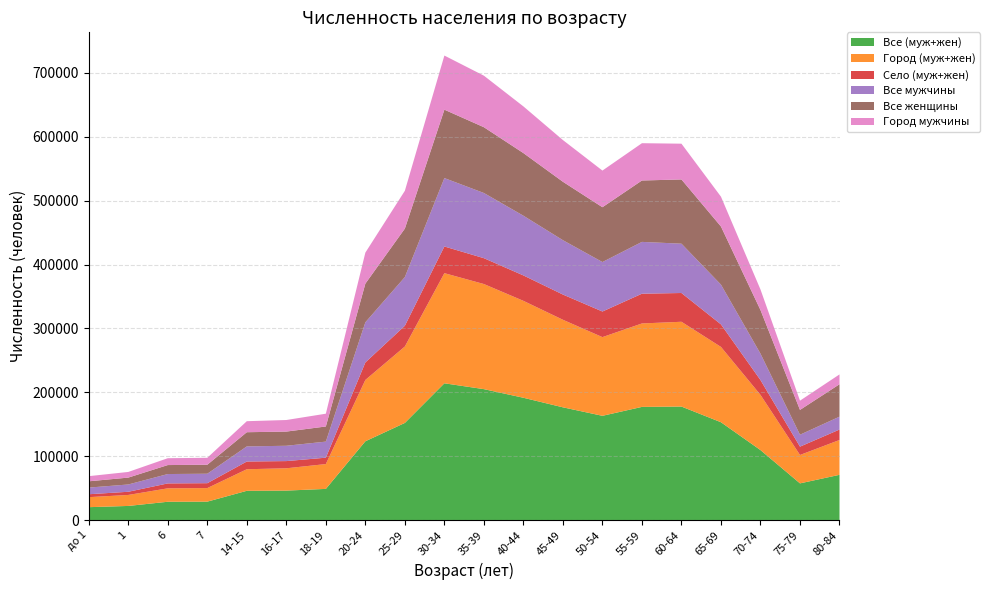

Reading right to left, list all the values displayed in this chart.

Все (муж+жен): 70890	57504	109633	153206	177765	177220	163275	176556	191526	205025	214177	152137	123403	48856	46195	45863	28897	28722	22179	20246
Город (муж+жен): 54511	44445	86436	117908	132726	130639	123192	137060	151726	164539	172420	119661	96001	38876	34923	33766	21232	21024	17200	15668
Село (муж+жен): 16379	13059	23197	35298	45039	46581	40083	39496	39800	40486	41757	32476	27402	9980	11272	12097	7665	7698	4979	4578
Все мужчины: 20158	18664	41304	62226	77210	81103	77449	85091	93463	102038	107091	76228	62827	25164	23979	23658	14805	14675	11410	10418
Все женщины: 50732	38840	68329	90980	100555	96117	85826	91465	98063	102987	107086	75909	60576	23692	22216	22205	14092	14047	10769	9828
Город мужчины: 15401	14465	32164	46710	55989	58393	57375	65296	73075	80673	84713	59166	48535	20010	18111	17249	10848	10746	8858	8066